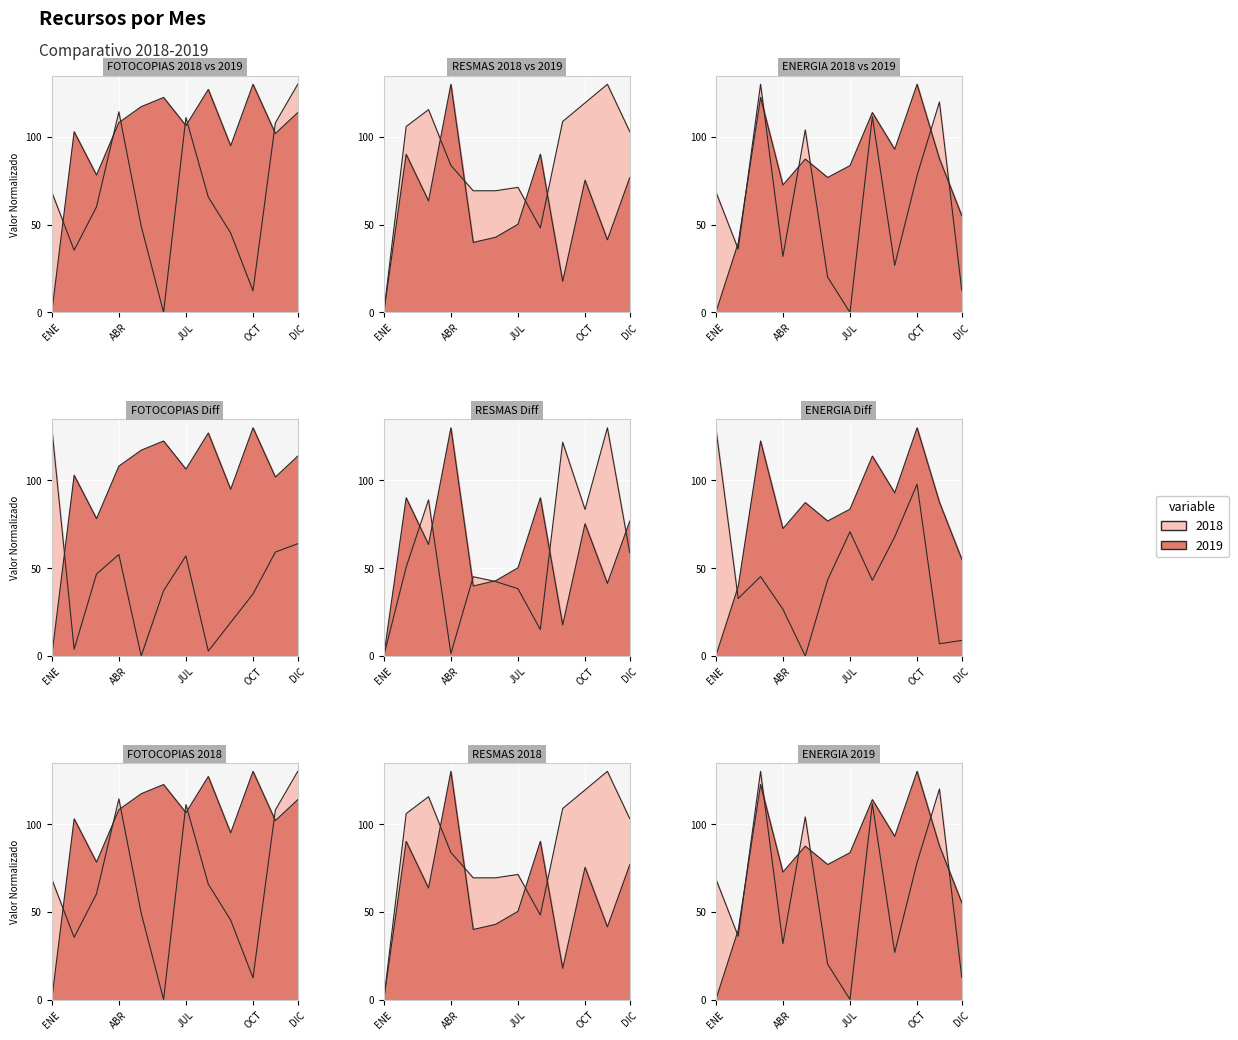

Which series has the largest total across all categories?

FOTOCOPIAS_2019